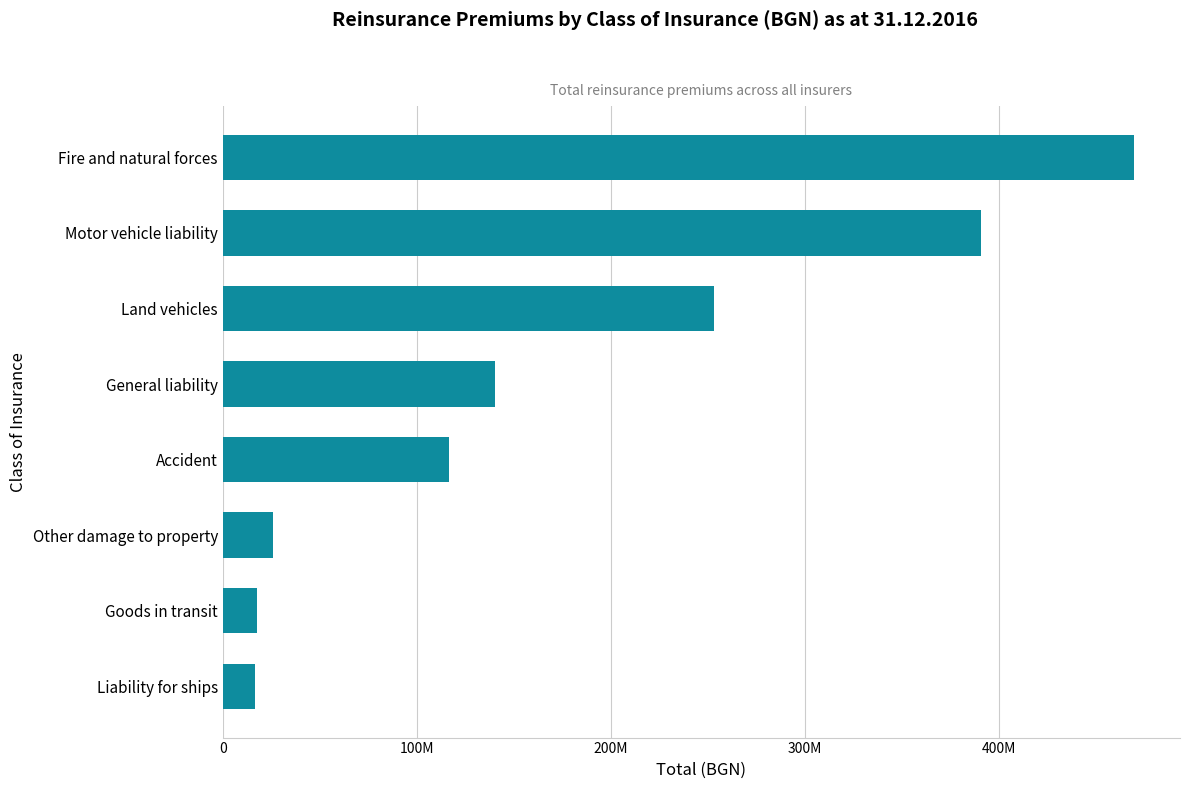

How many data points does each series have?

8